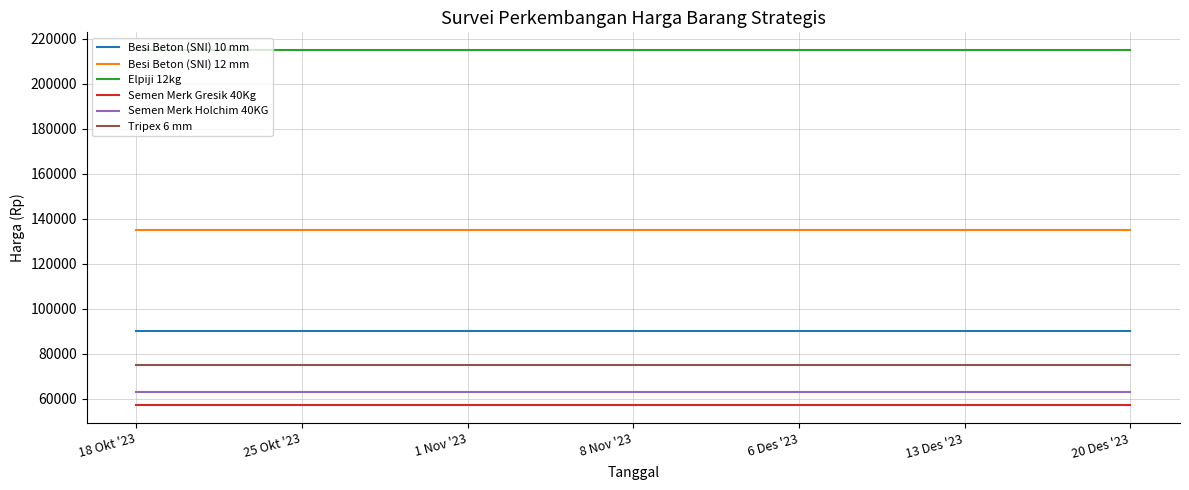

True or false: Besi Beton (SNI) 10 mm and Semen Merk Gresik 40Kg intersect in this chart.

False